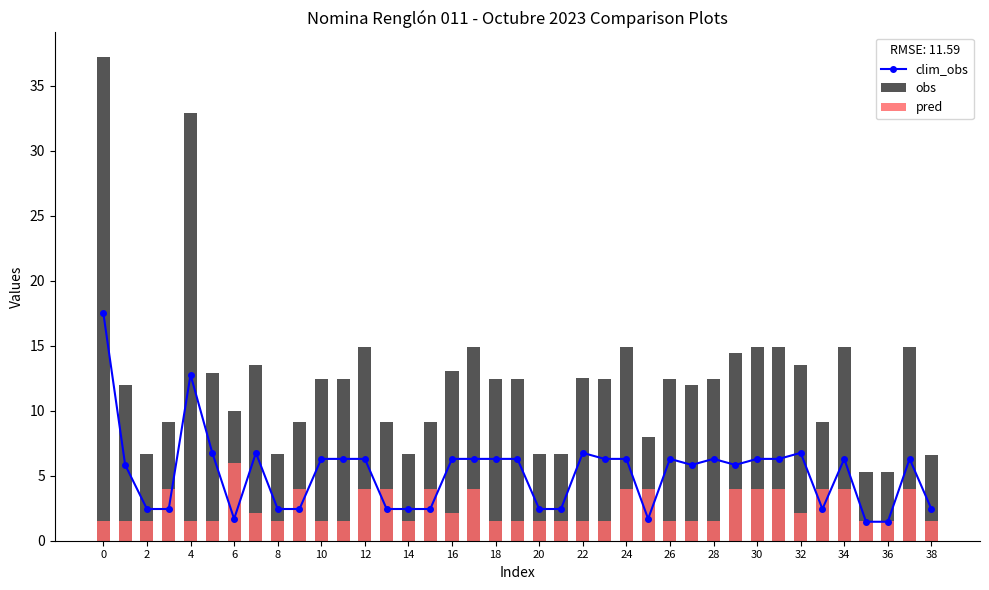

How many distinct data groups are displayed?

3